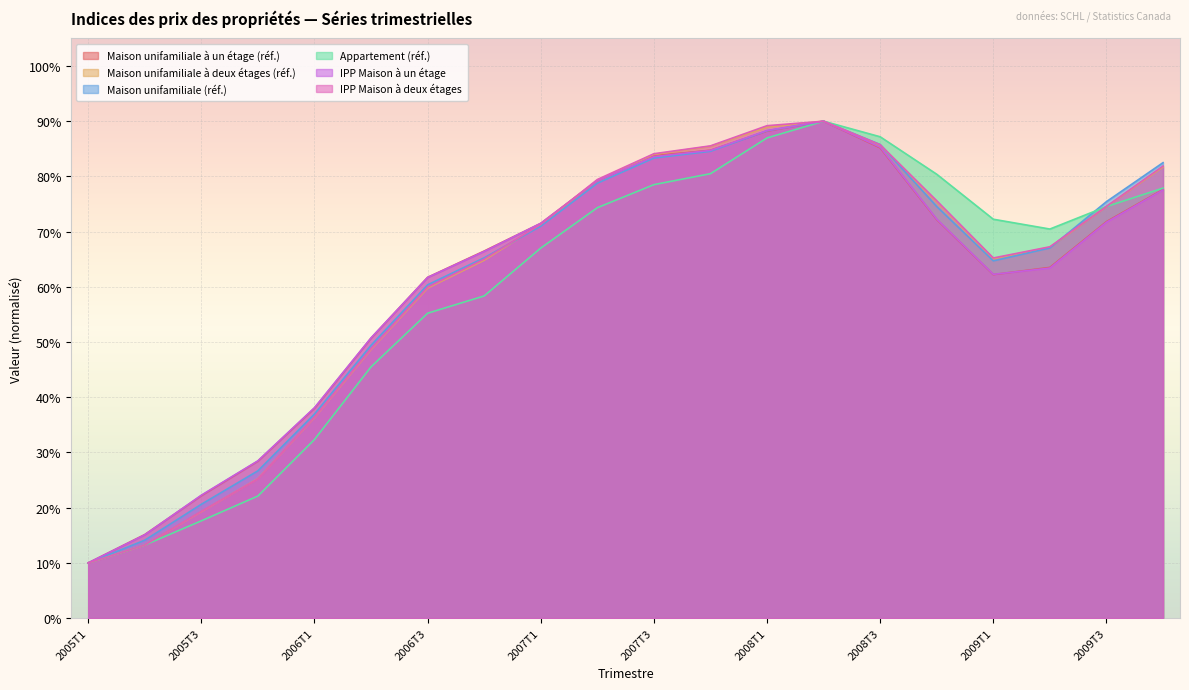

Between which two adjacent categories do Maison unifamiliale à deux étages (réf.) and Maison unifamiliale à un étage (réf.) first intersect?

2007T1 and 2007T2